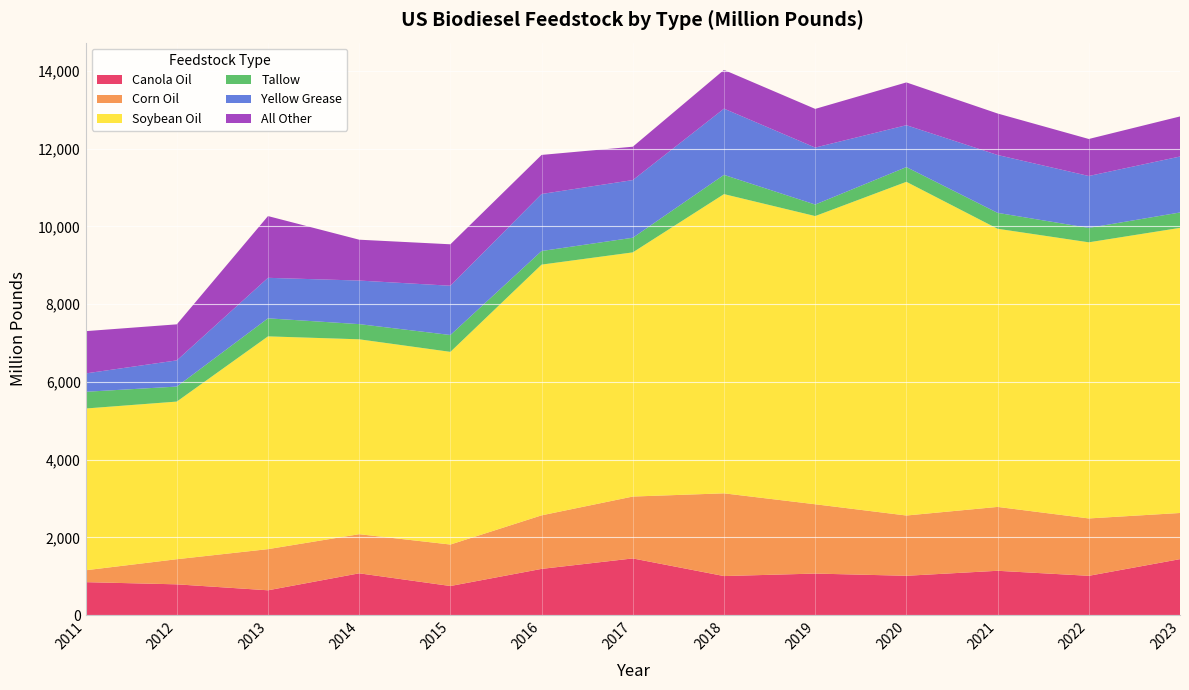

Reading left to right, what are all the values shown in this chart?

Canola Oil: 850.1	793.9	640.7	1077.3	751.0	1191.1	1460.1	1006.7	1070.7	1013.9	1142.5	1013.2	1441.9
Corn Oil: 305.4	646.2	1058.5	1005.8	1066.6	1377.0	1591.5	2127.4	1782.4	1549.9	1642.4	1475.5	1186.9
Soybean Oil: 4159.9	4053.3	5471.4	5011.9	4954.4	6447.5	6278.7	7694.6	7410.9	8580.9	7152.4	7100.5	7331.9
Tallow: 429.9	385.9	463.9	390.3	433.5	350.0	376.5	494.6	296.6	378.9	409.1	370.9	395.6
Yellow Grease: 472.2	673.9	1041.7	1120.3	1267.0	1466.3	1482.9	1703.4	1465.2	1077.3	1488.2	1334.3	1438.9
All Other: 1087.0	926.7	1587.8	1050.7	1065.8	1004.5	857.9	996.1	994.2	1100.1	1067.0	952.0	1030.7